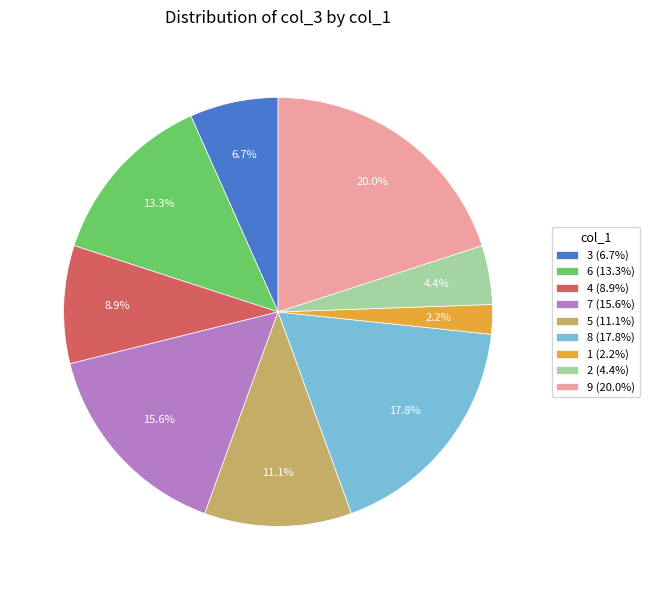

Does 9 represent more than half of the total?

No